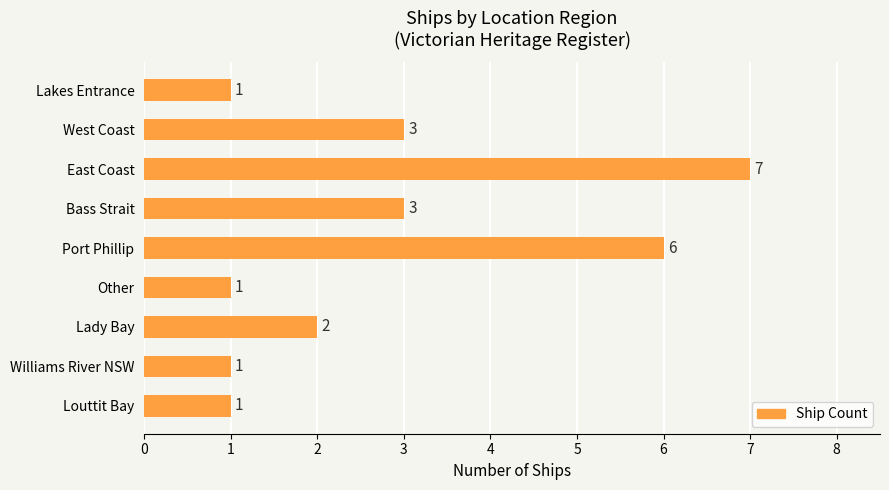

What is the difference between the second highest and second lowest values?

5